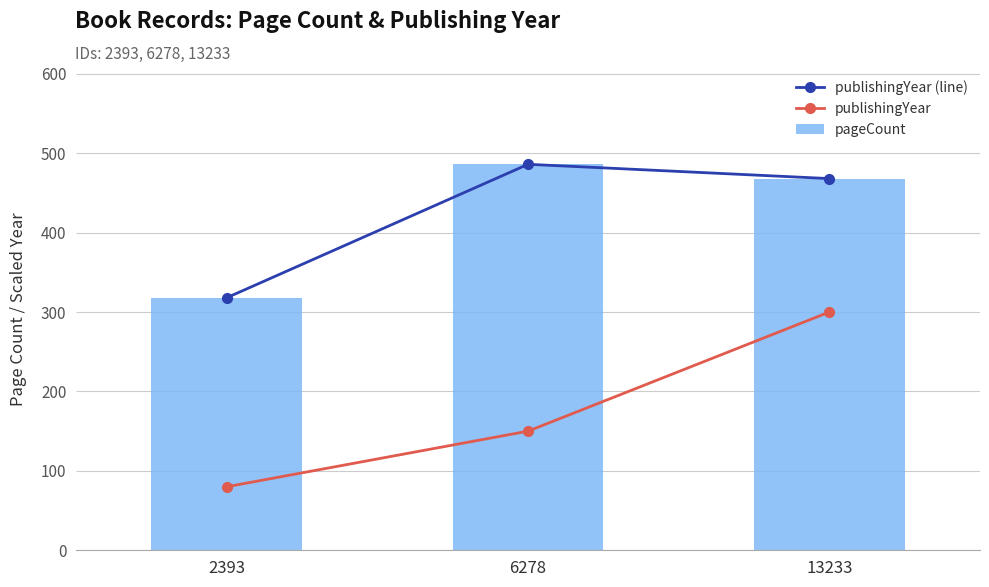

The publishingYear (line) series shows 486 at 6278. True or false?

True